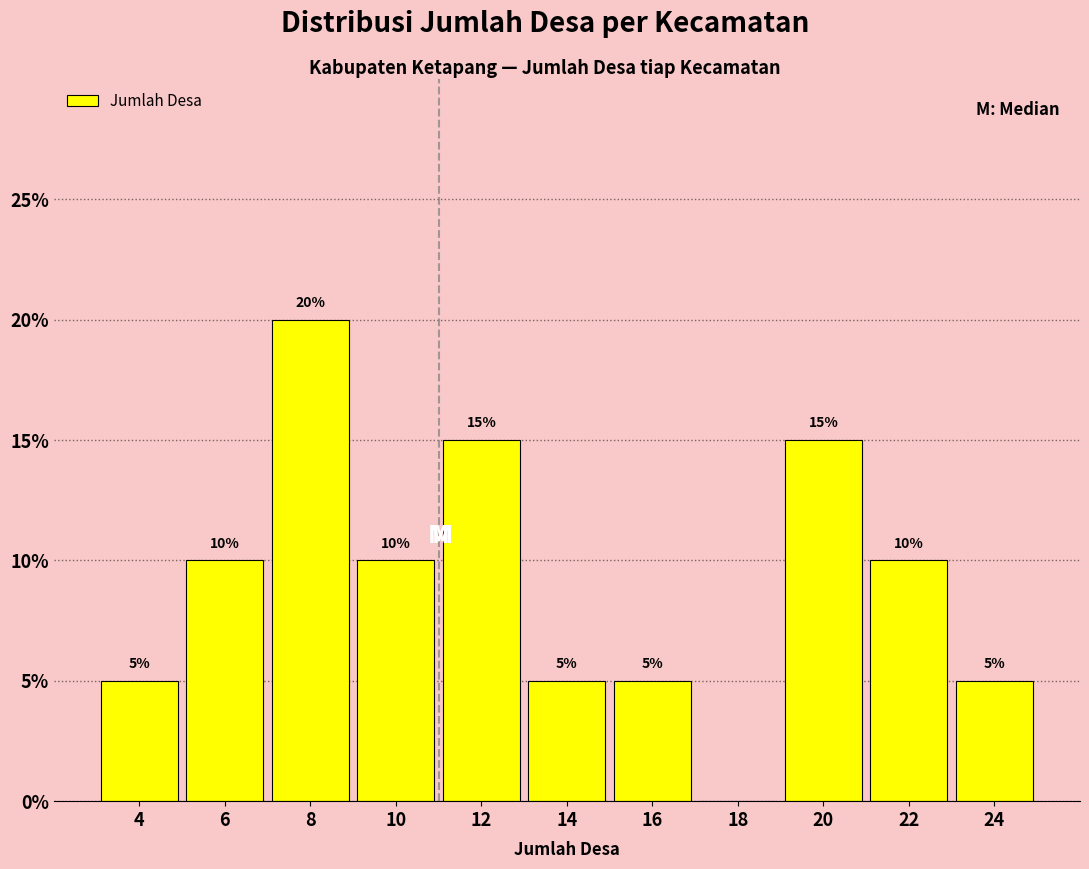

Over which range of the x-axis is the bar tallest?

7 to 9